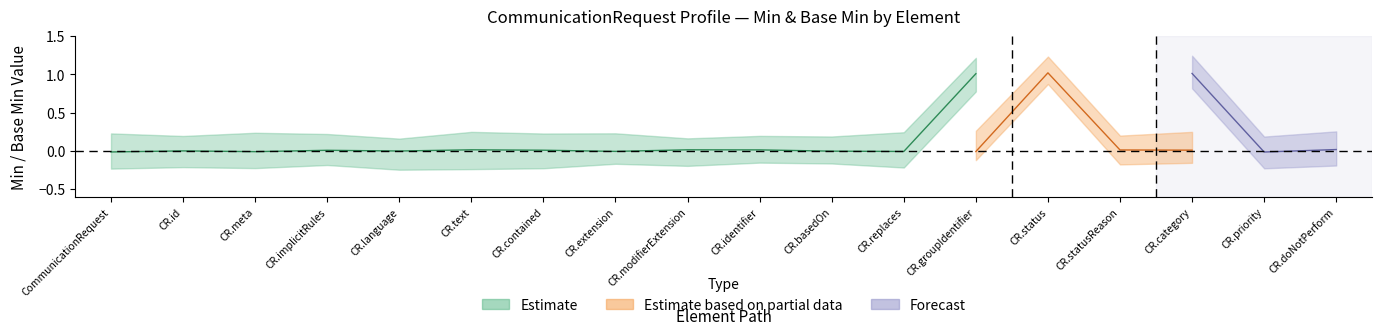

The Forecast series shows 0 at CommunicationRequest.status. True or false?

False